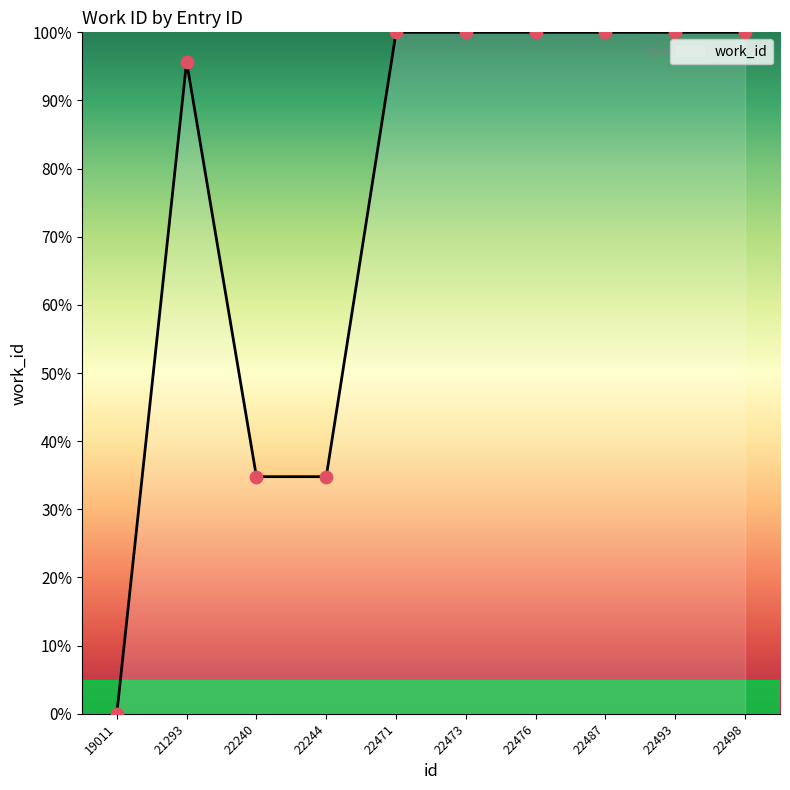

What is the change in value from 19011 to 22244?

+34.8